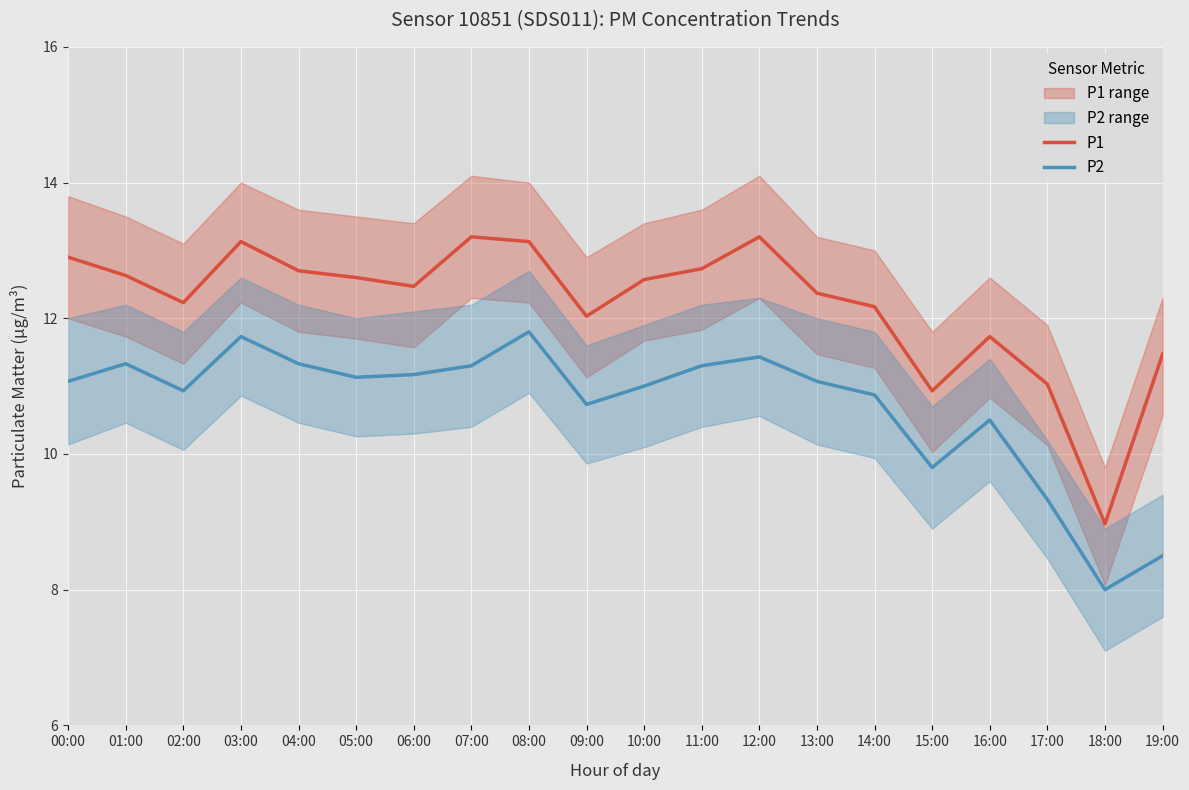

True or false: P2 and P1 intersect in this chart.

False